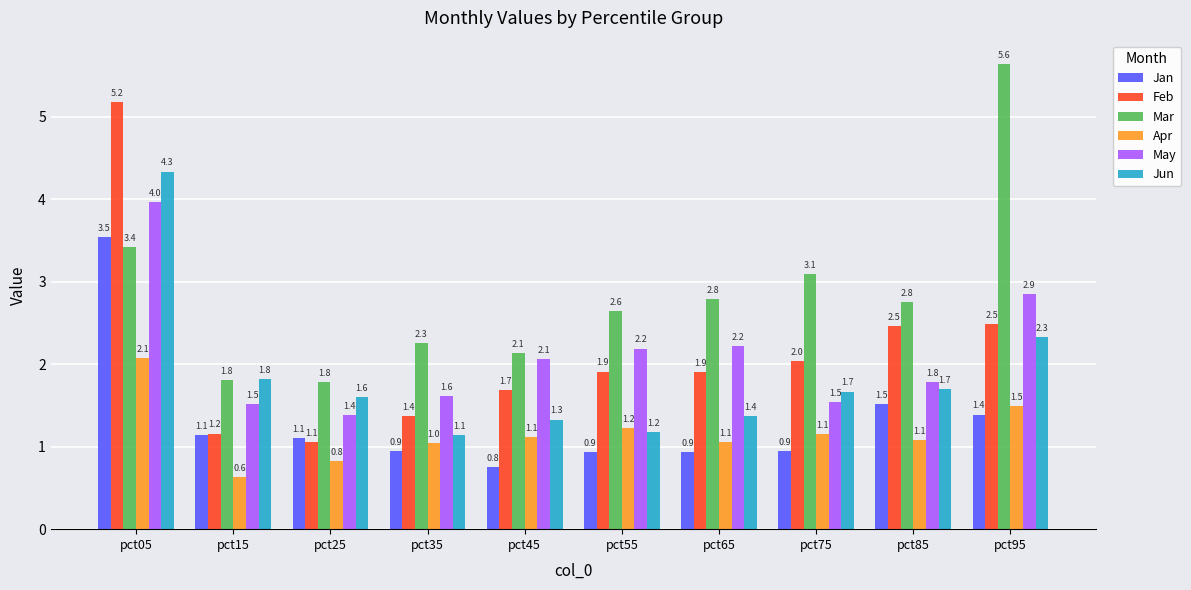

Read the Feb value at pct35.

1.4